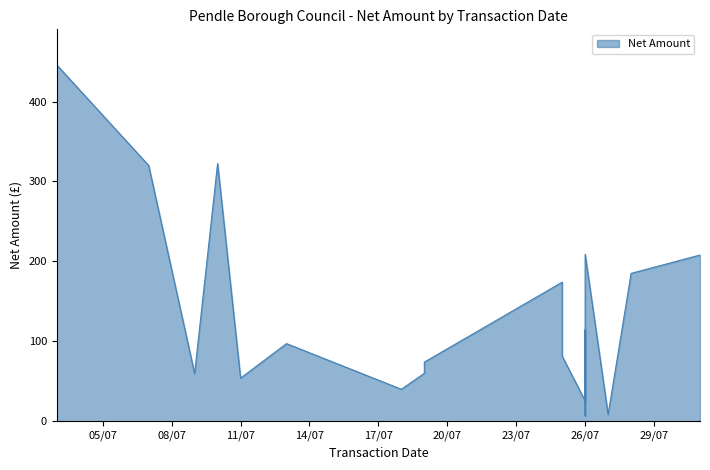

Between 19/07/2023 and 26/07/2023, which is larger?

26/07/2023